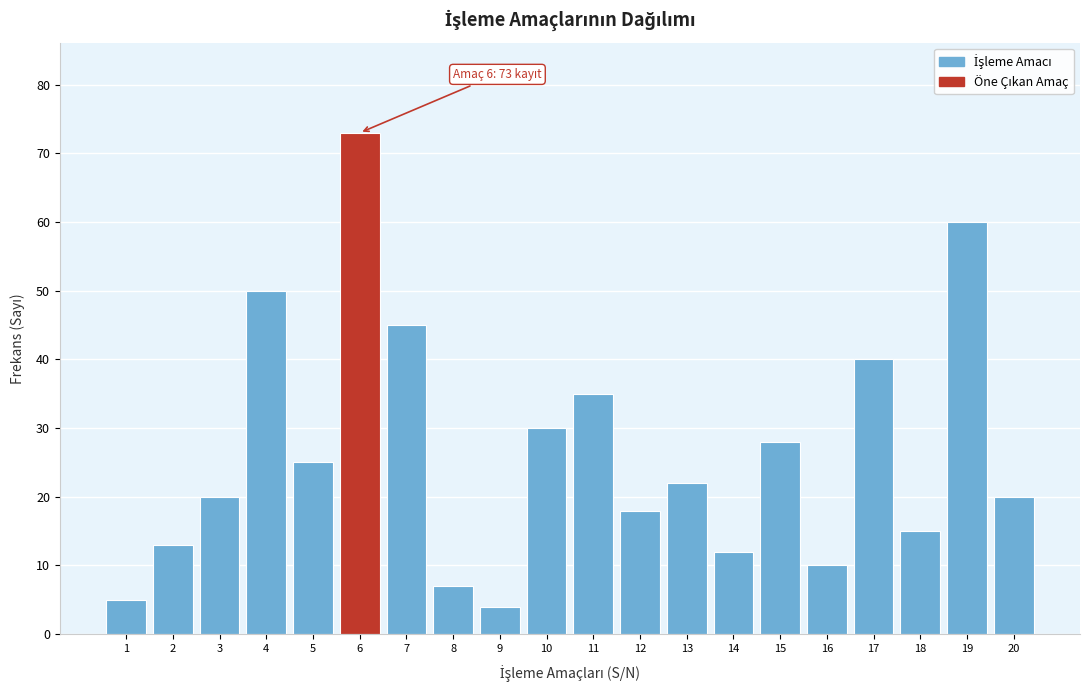

Reading right to left, what are all the values shown in this chart?

20=20	19=60	18=15	17=40	16=10	15=28	14=12	13=22	12=18	11=35	10=30	9=4	8=7	7=45	6=73	5=25	4=50	3=20	2=13	1=5